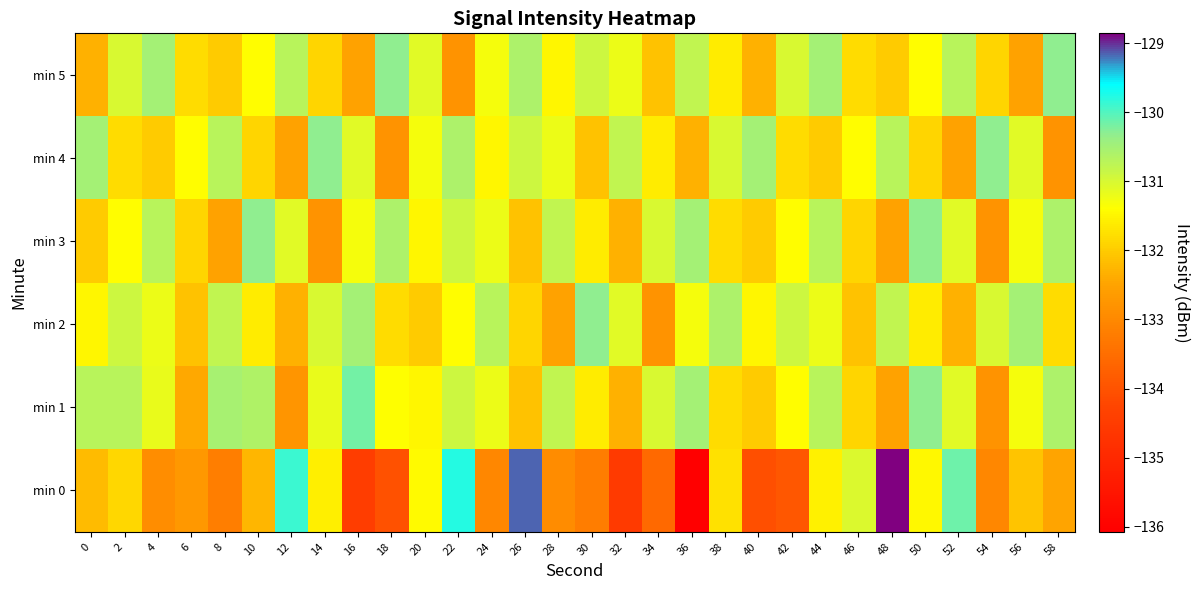

At how many categories does at least one series exceed -132?

30